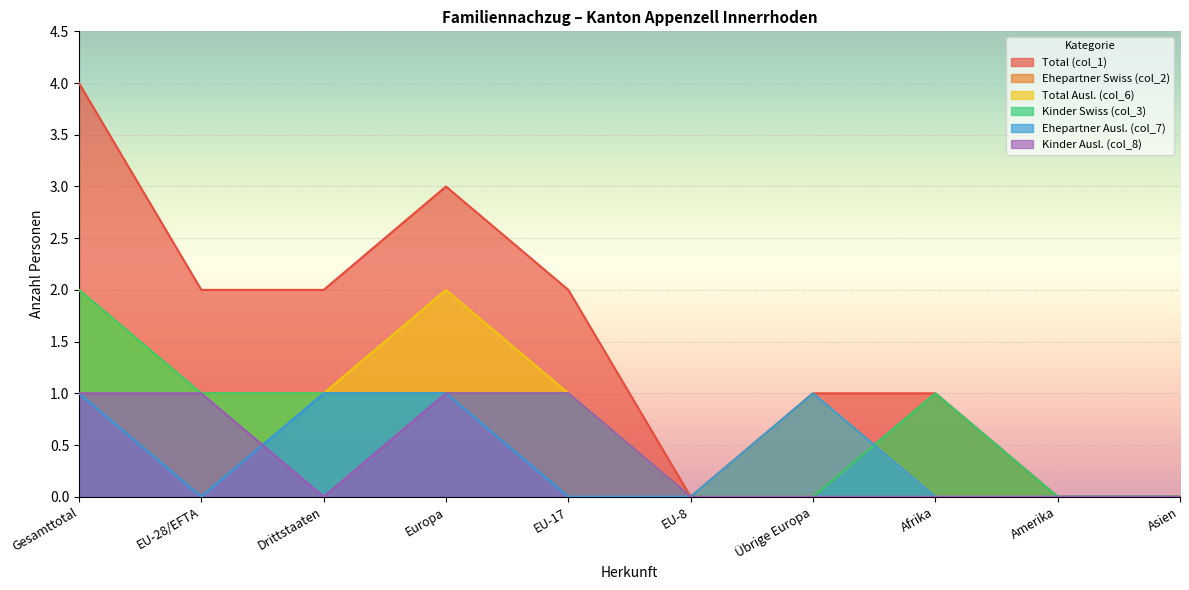

At EU-17, list the series in order from largest to smallest.

Total (col_1), Ehepartner Swiss (col_2), Total Ausl. (col_6), Kinder Swiss (col_3), Kinder Ausl. (col_8), Ehepartner Ausl. (col_7)